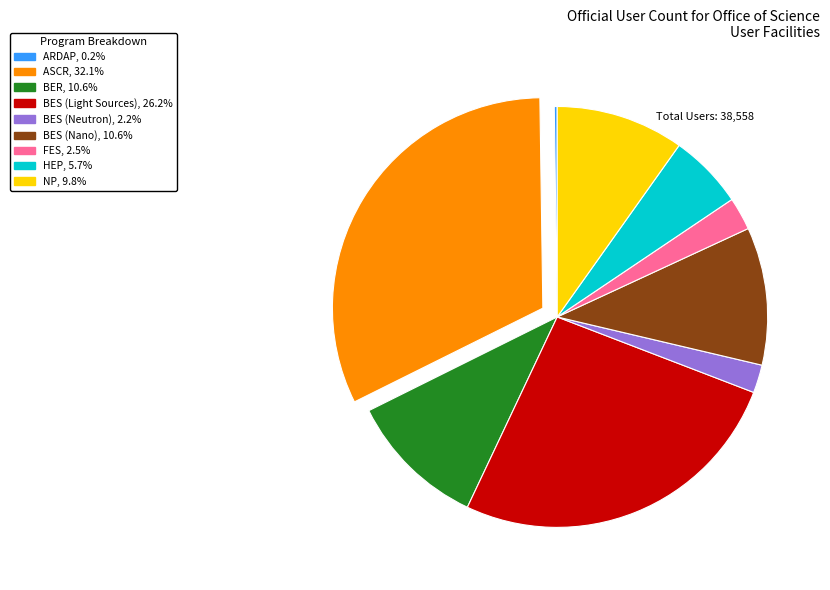

Does any single category account for the majority?

No